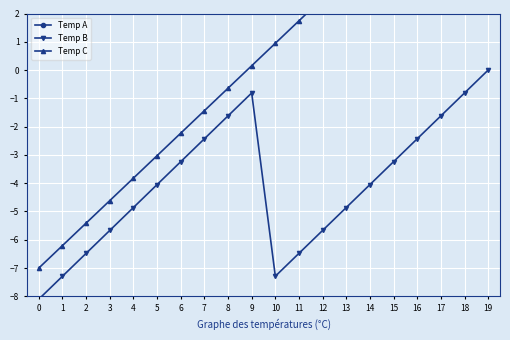

How many values in Temp C are above zero?

11